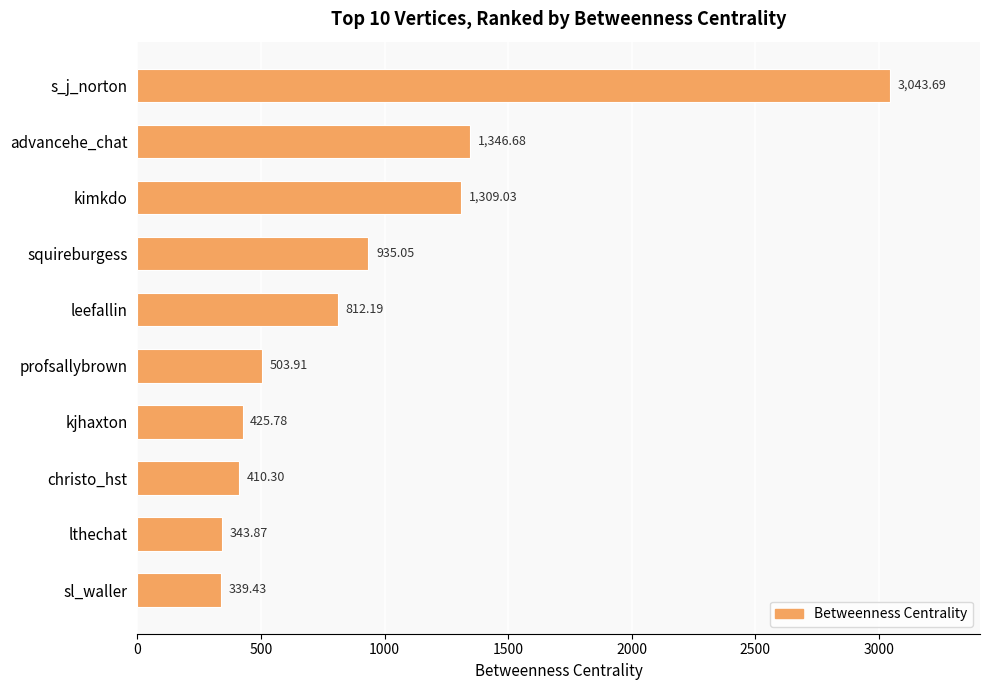

What is the difference between the maximum and minimum values?

2704.3